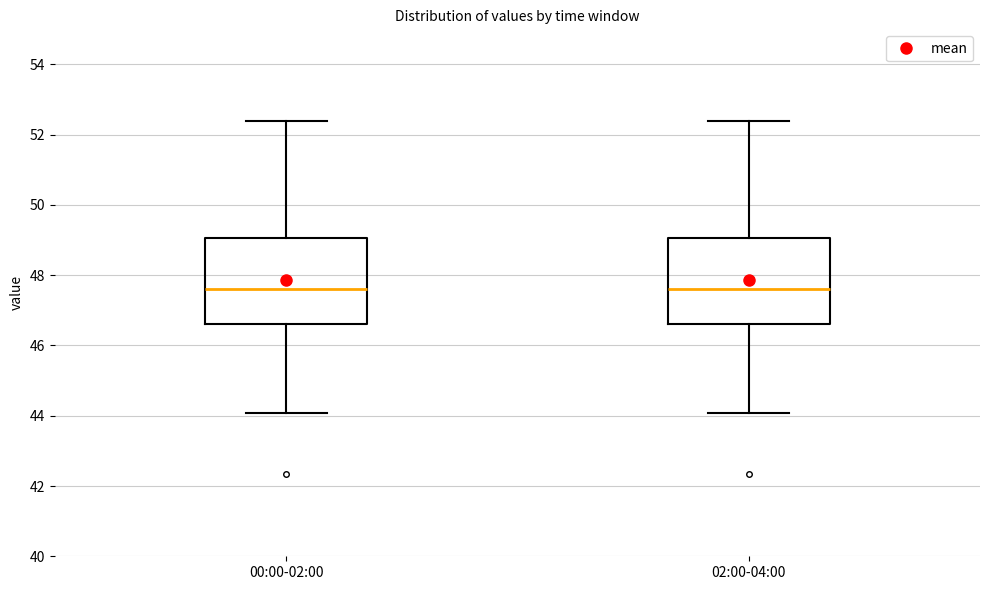

Reading left to right, read every box against the y-axis: the position of its median line, the range the box covers, and the ends of its whiskers. The values are not printed on the chart, so give them approximately, as read against the axis.

00:00-02:00: median 47.6, box 46.6 to 49.0, whiskers 44.0 to 52.4
02:00-04:00: median 47.6, box 46.6 to 49.0, whiskers 44.0 to 52.4